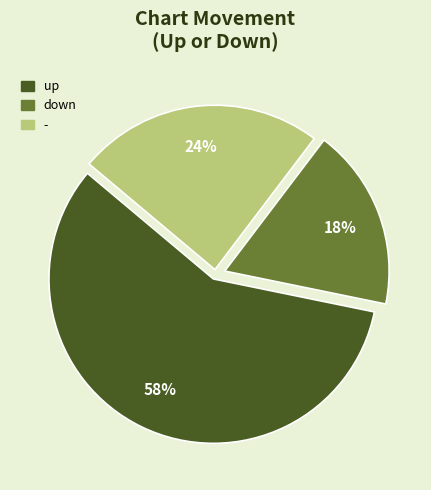

Which category has the biggest portion of the pie?

up